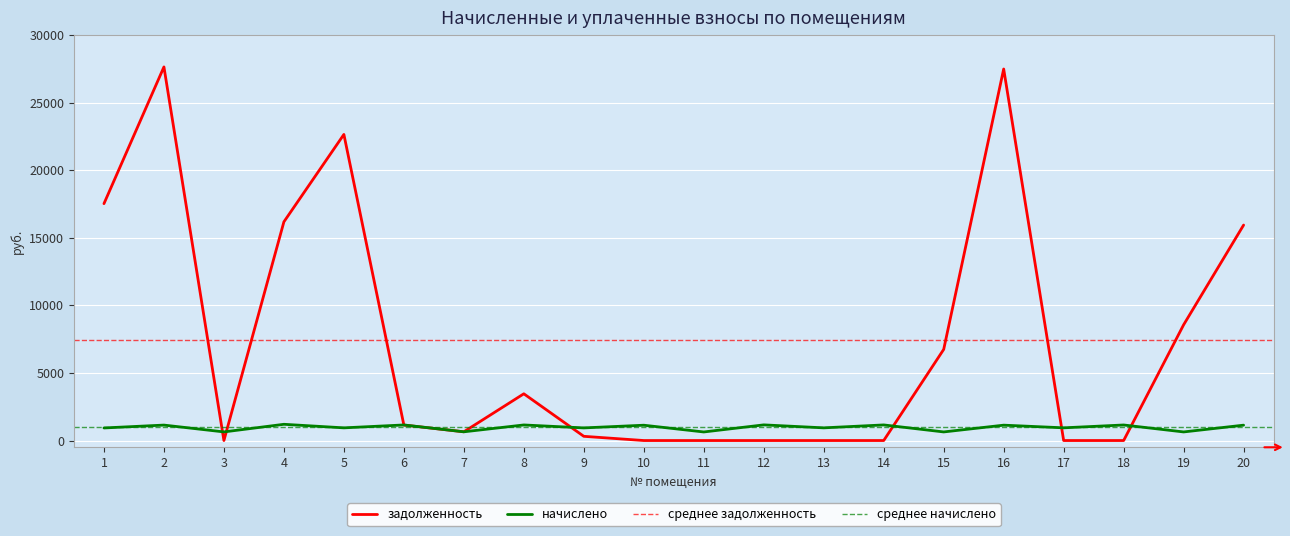

The задолженность series shows 4256.2 at 15. True or false?

False